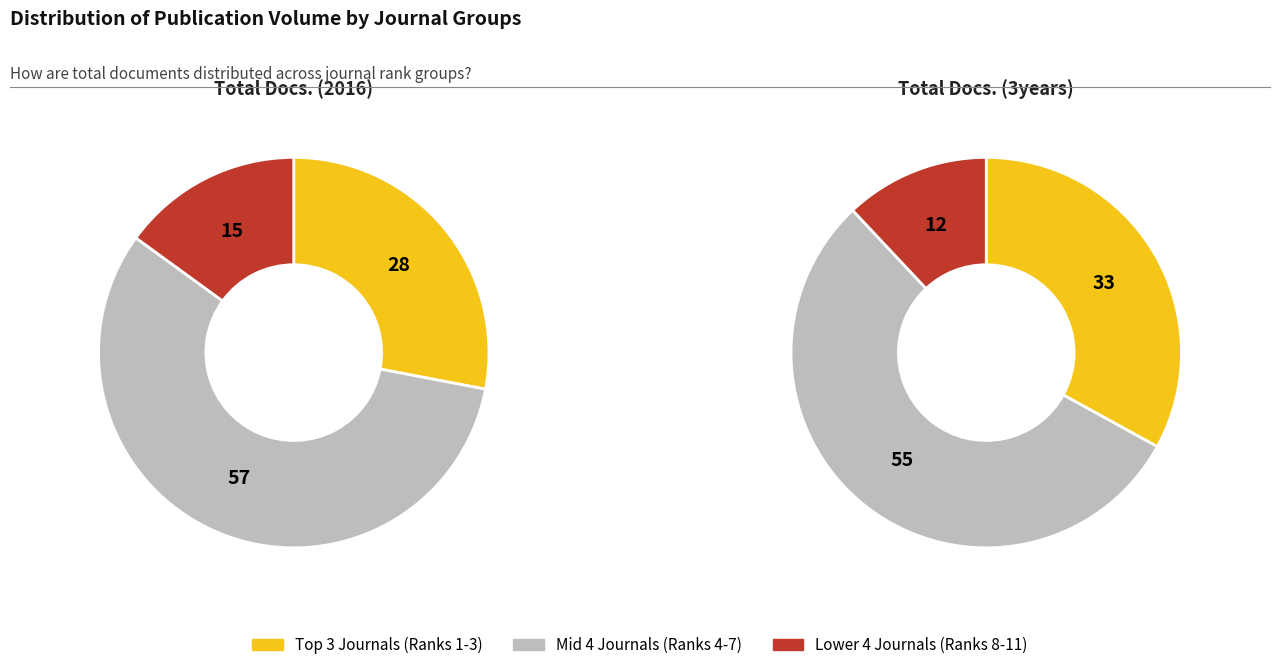

What portion of the pie excludes Rank 11?

98.0%